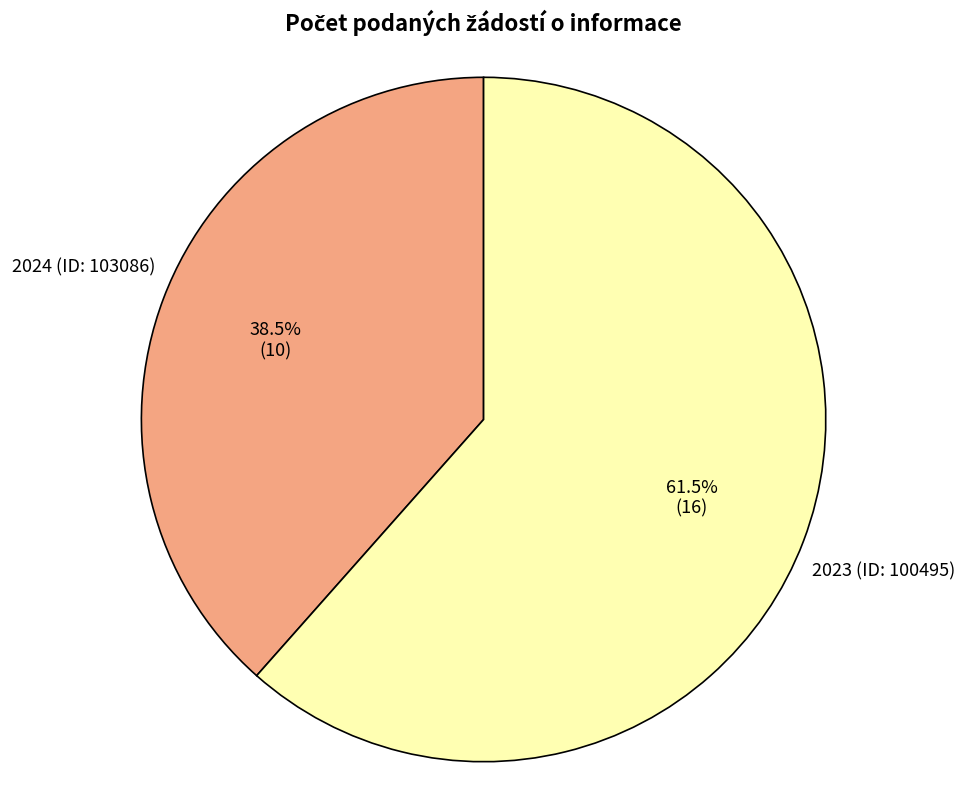

How many slices are in this pie chart?

2